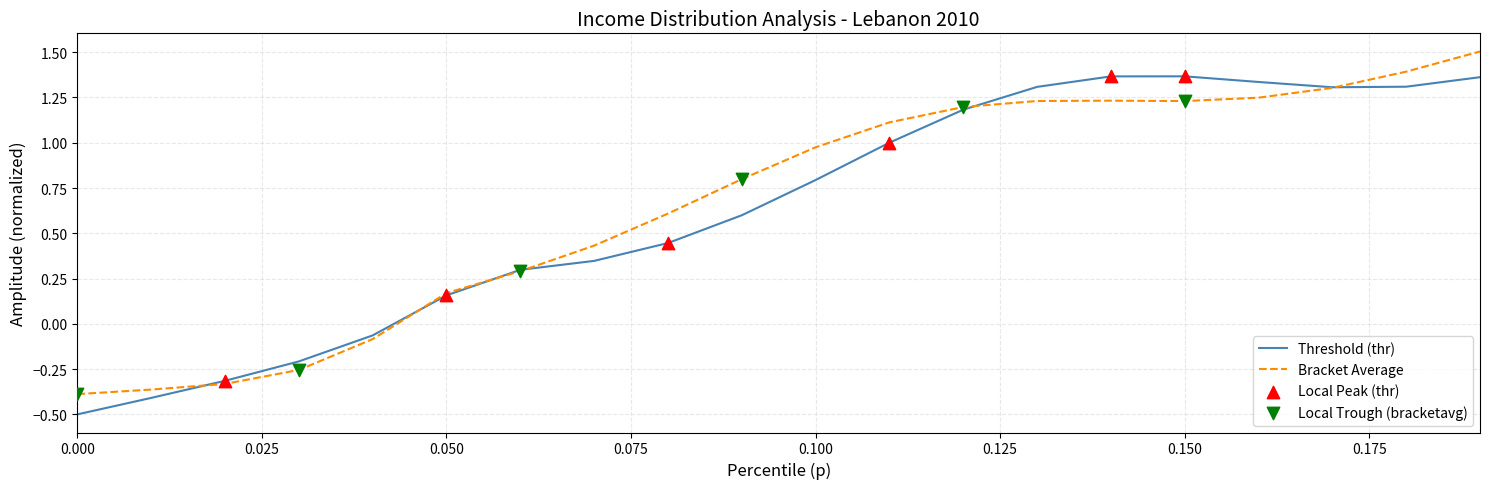

Which series has the largest total across all categories?

Bracket Average